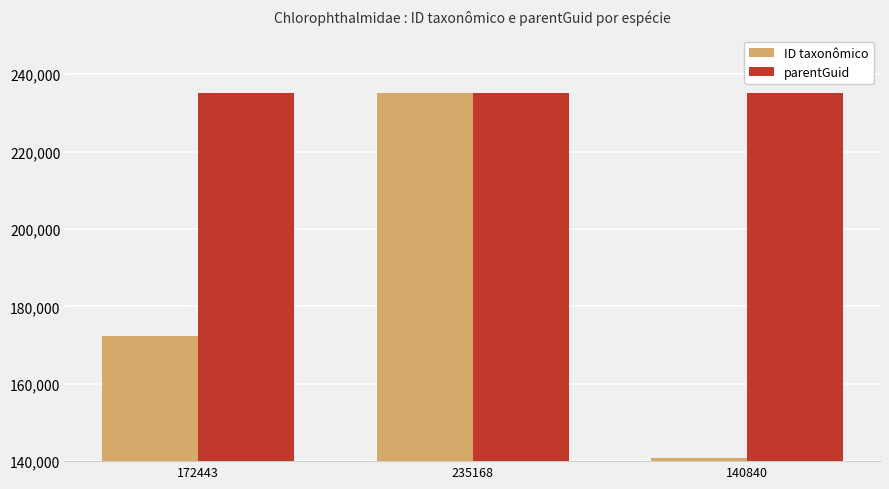

How many bars are there in total?

6